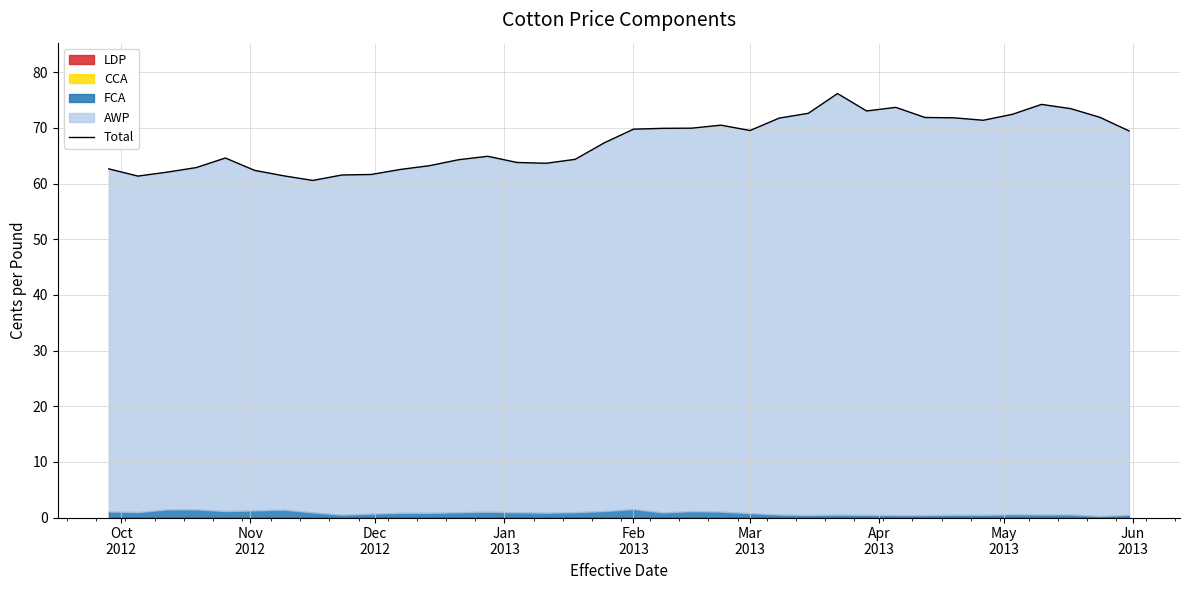

True or false: there are more than 0 points higher than both neighbors.

True